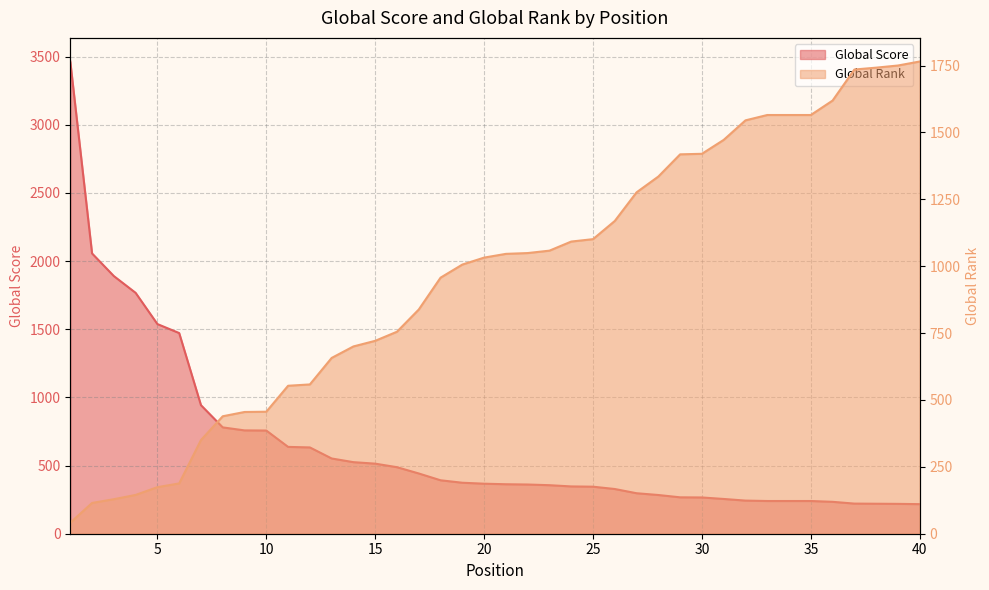

What is the sum of all Global Score values?

25892